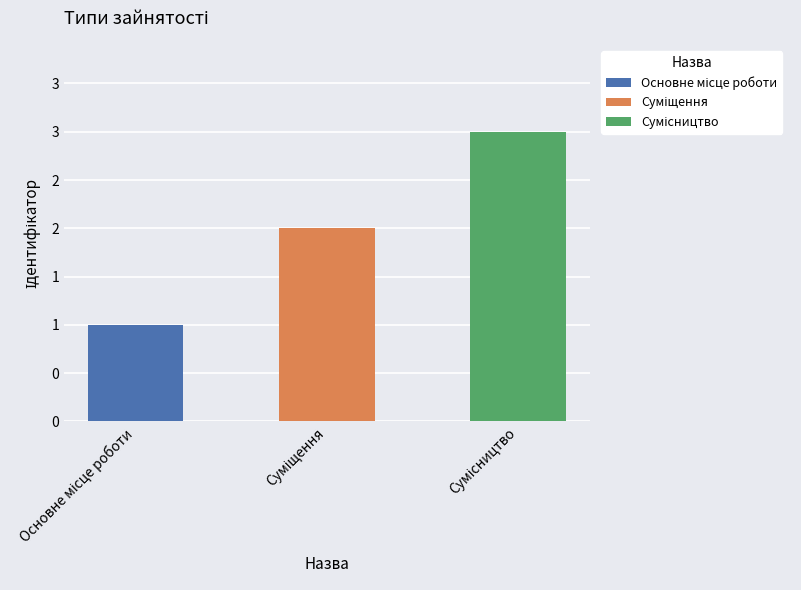

What is the change in value from Основне місце роботи to Суміщення?

+1